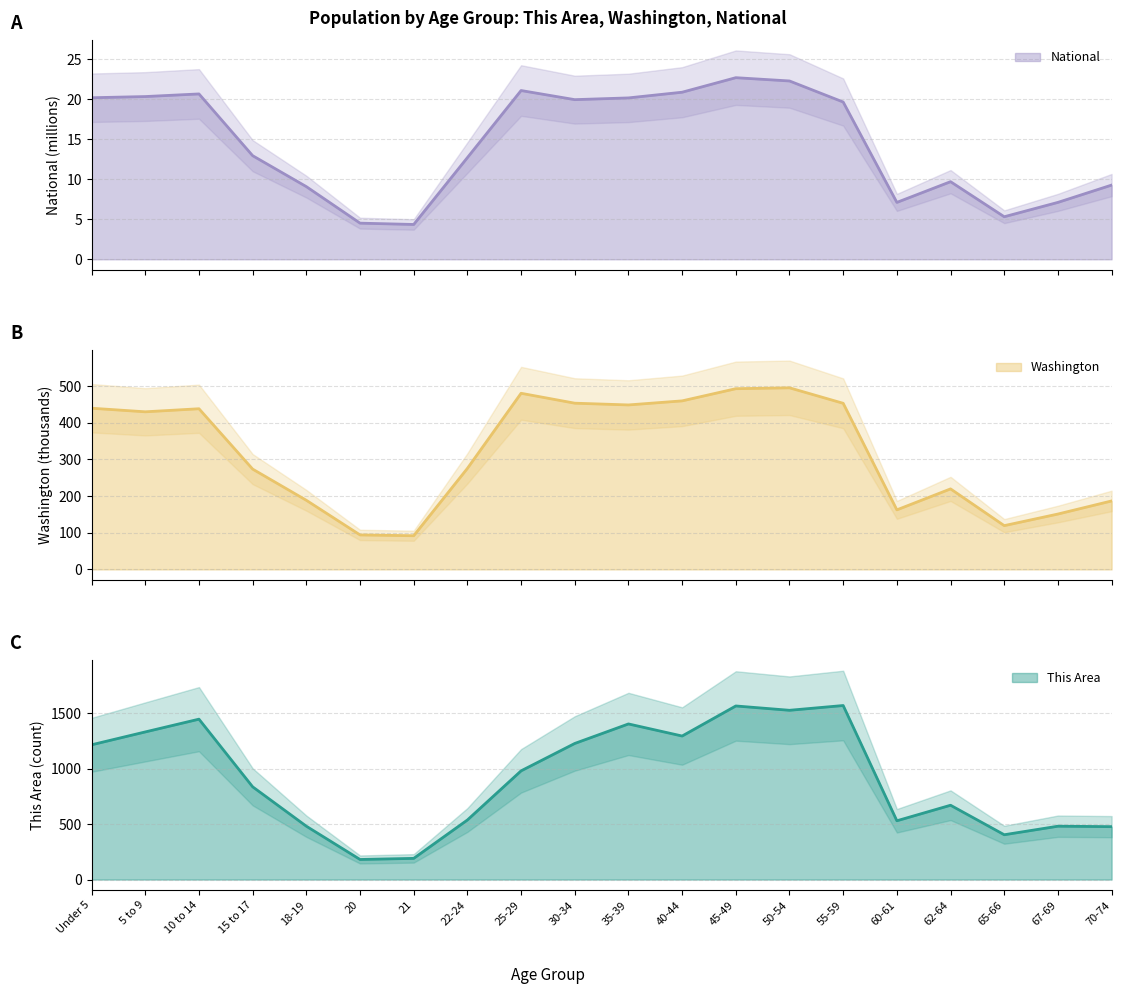

What is the spread (max minus min) of values at 30-34?

1207.0